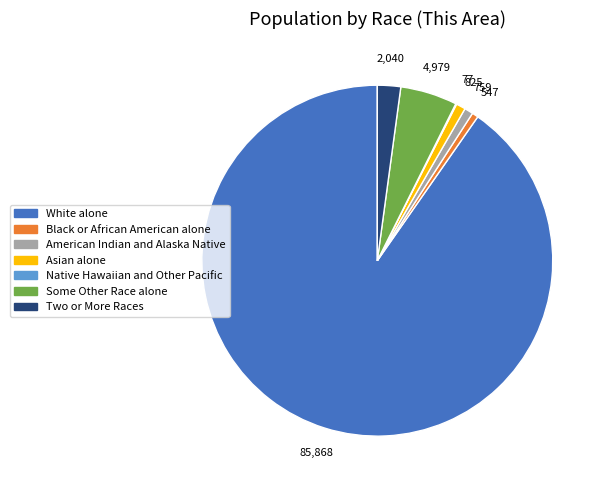

The Some Other Race alone slice represents 13% of the pie. True or false?

False